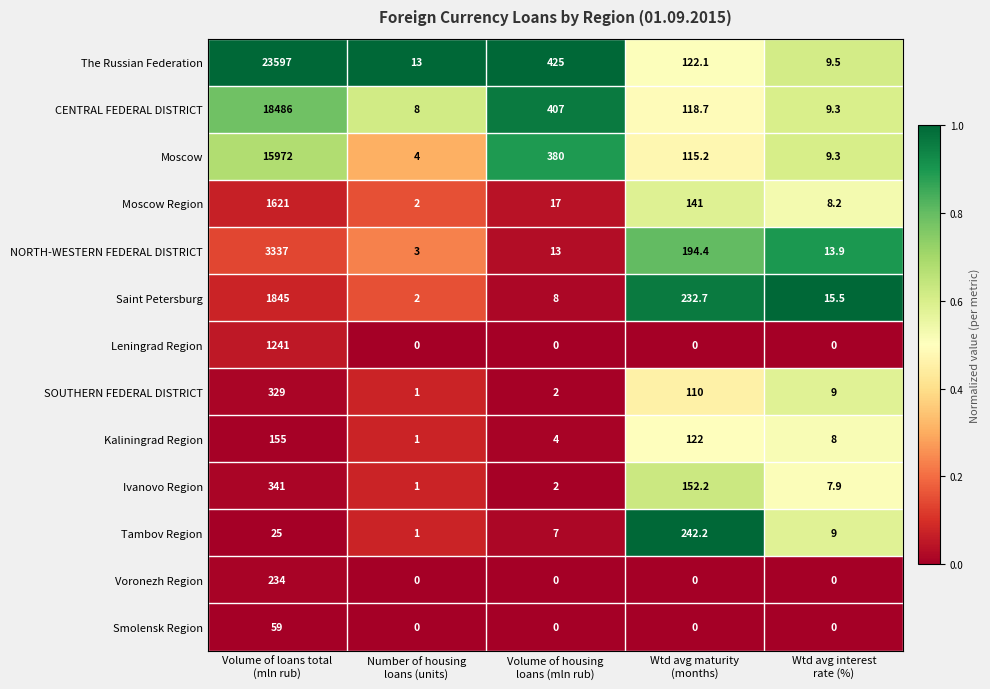

What is the spread (max minus min) of values at Wtd avg interest
rate (%)?

15.5